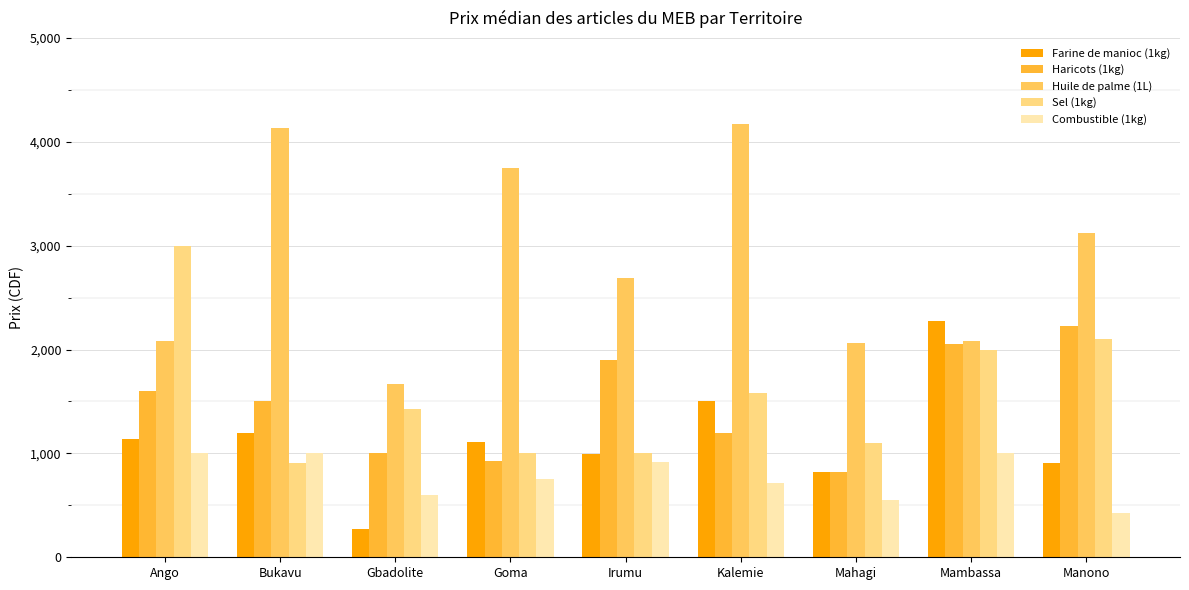

Which series has the largest range (max minus min)?

Huile de palme (1L)